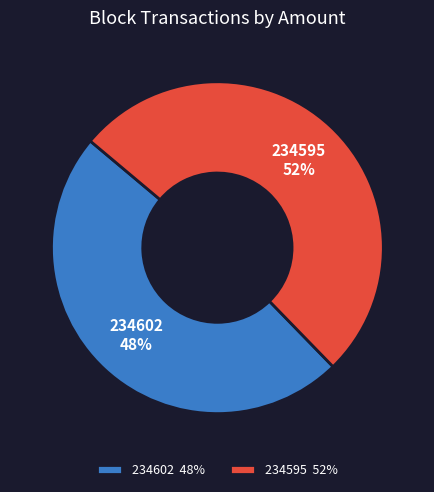

Is the sum of 234602 and 234595 greater than half?

Yes